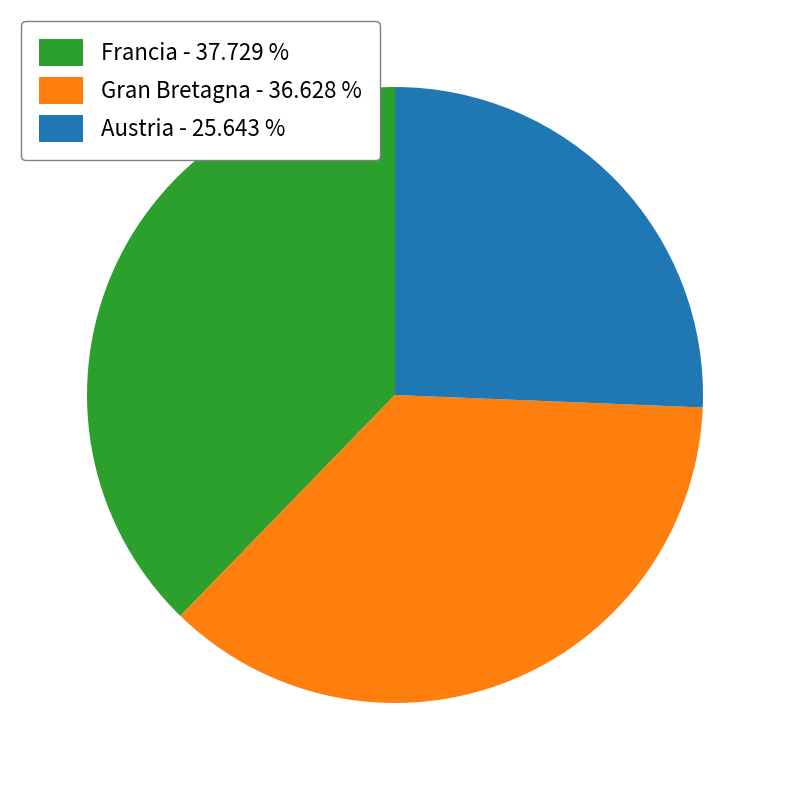

Between Austria - 25.643 % and Gran Bretagna - 36.628 %, which is larger?

Gran Bretagna - 36.628 %